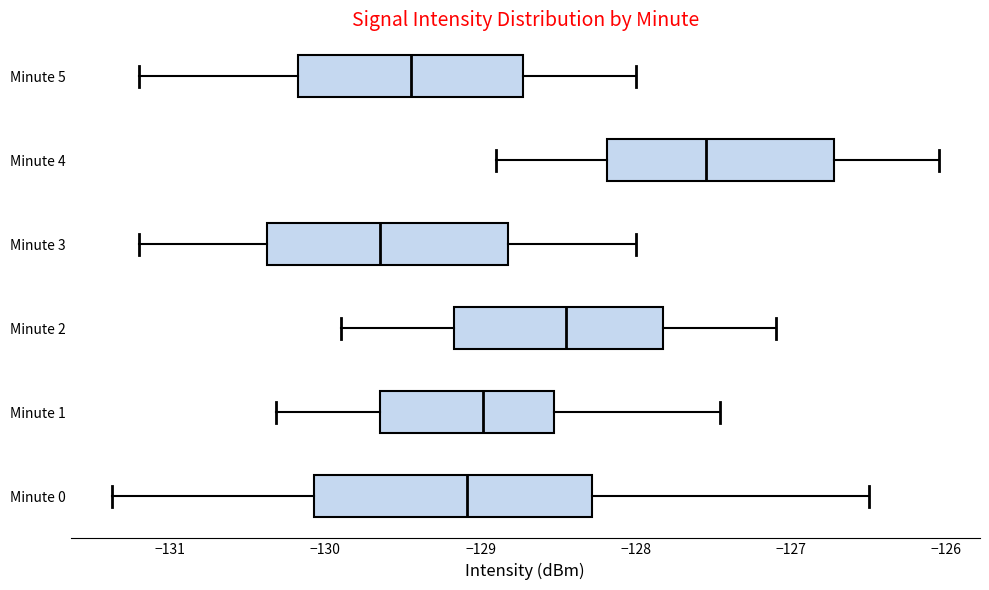

Which box's median line is the furthest to the left?

Minute 3